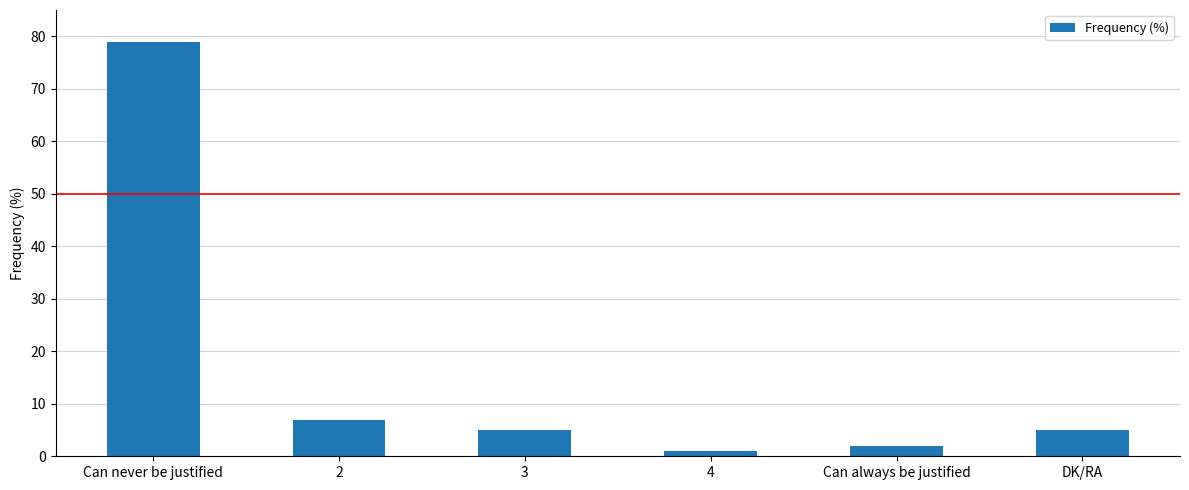

What value does the data have at 2, to the nearest 5?

5